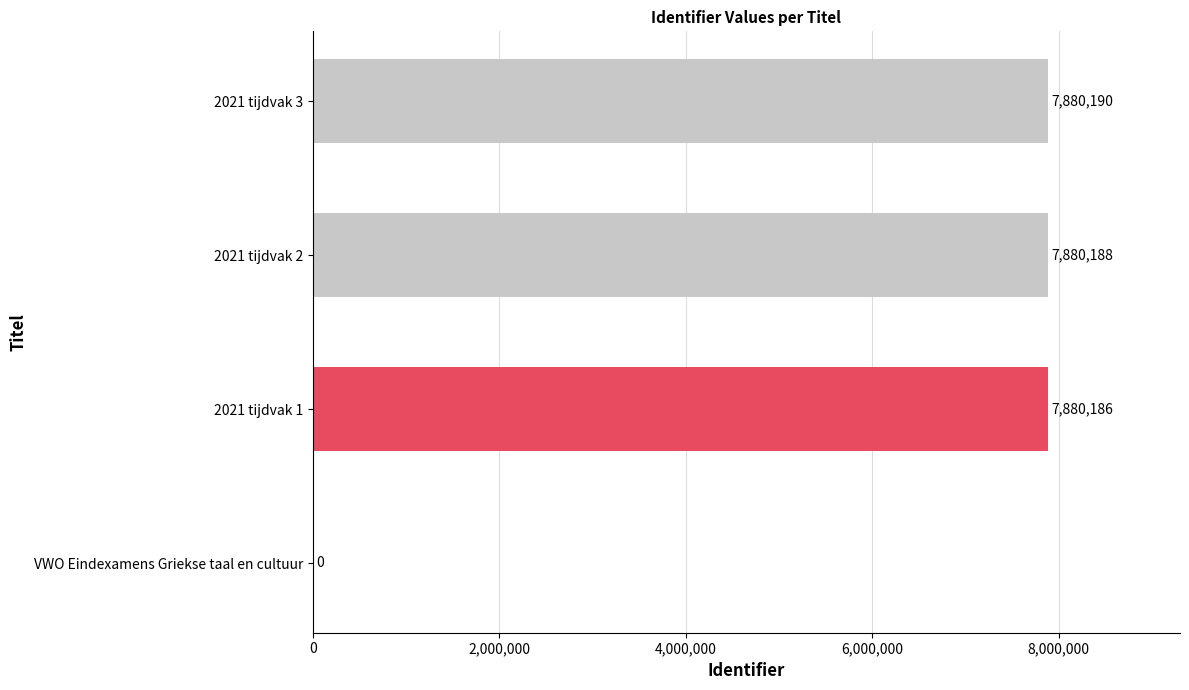

Where is the data nearest to the value 3940095?

2021 tijdvak 1